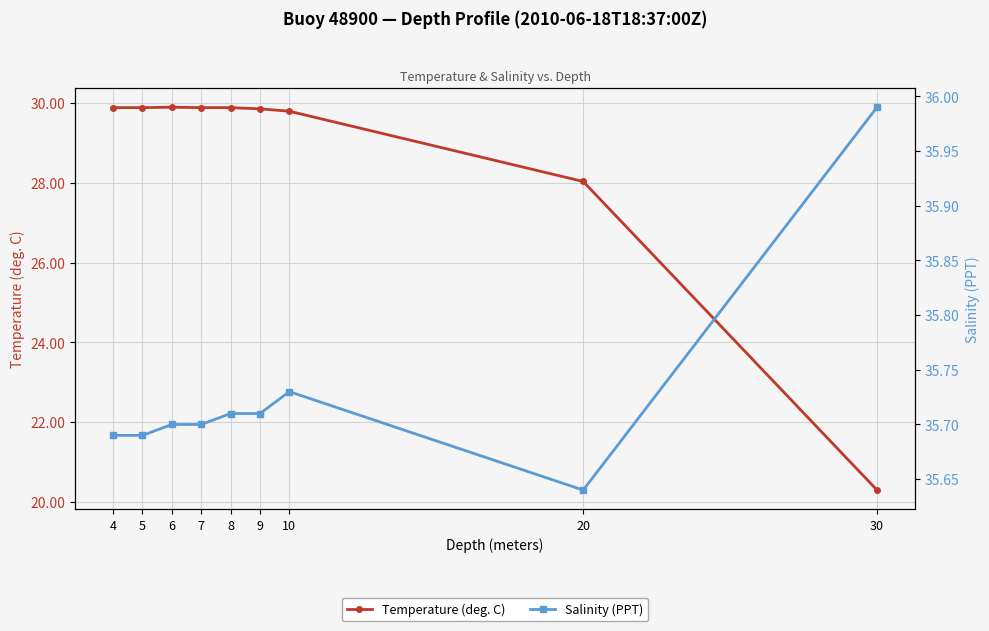

What is the sum of all Temperature (deg. C) values?

257.4